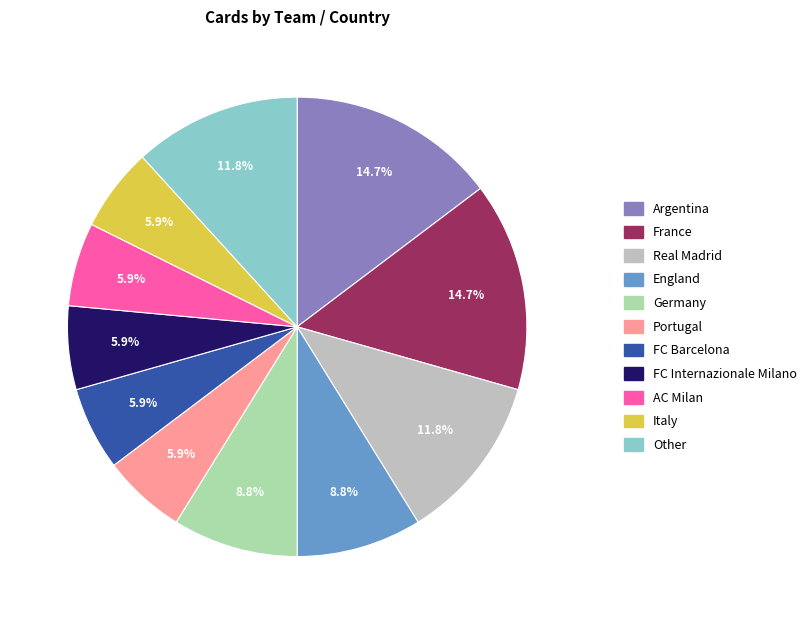

How many slices are in this pie chart?

11